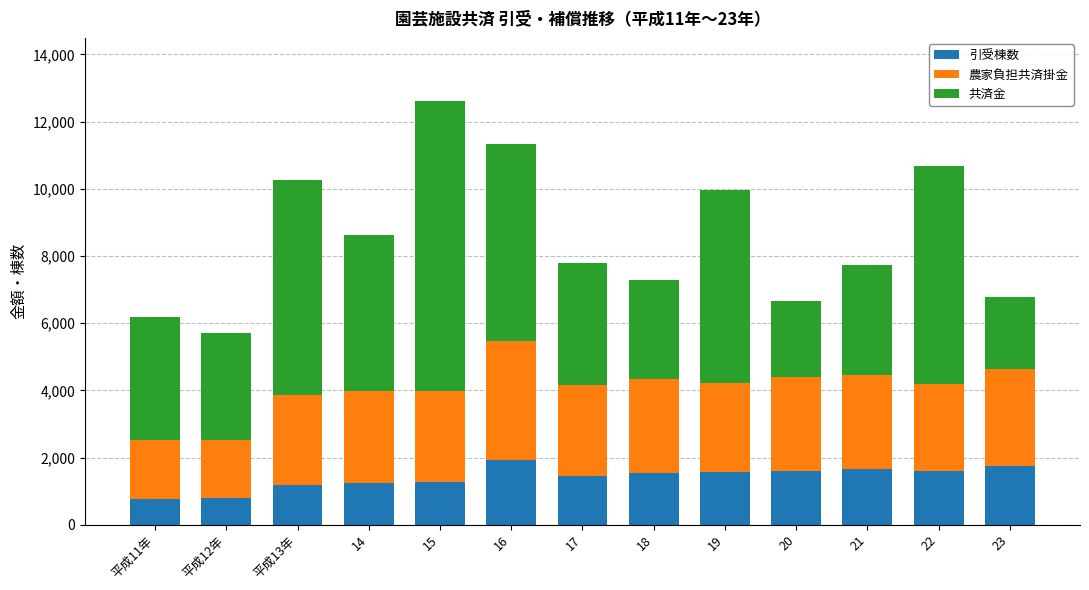

At which category is the sum across all series the highest?

15